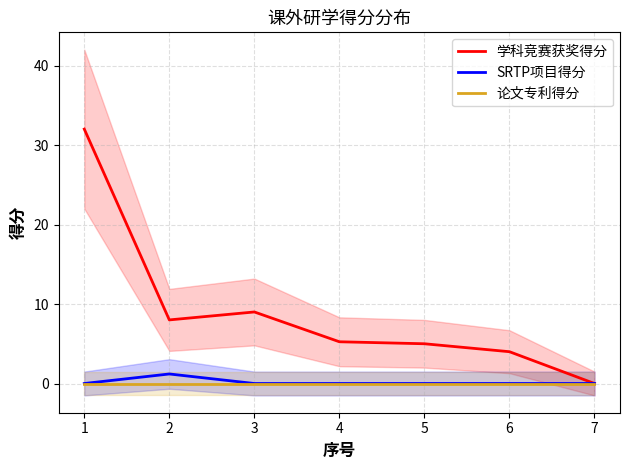

True or false: 论文专利得分 and SRTP项目得分 intersect in this chart.

False